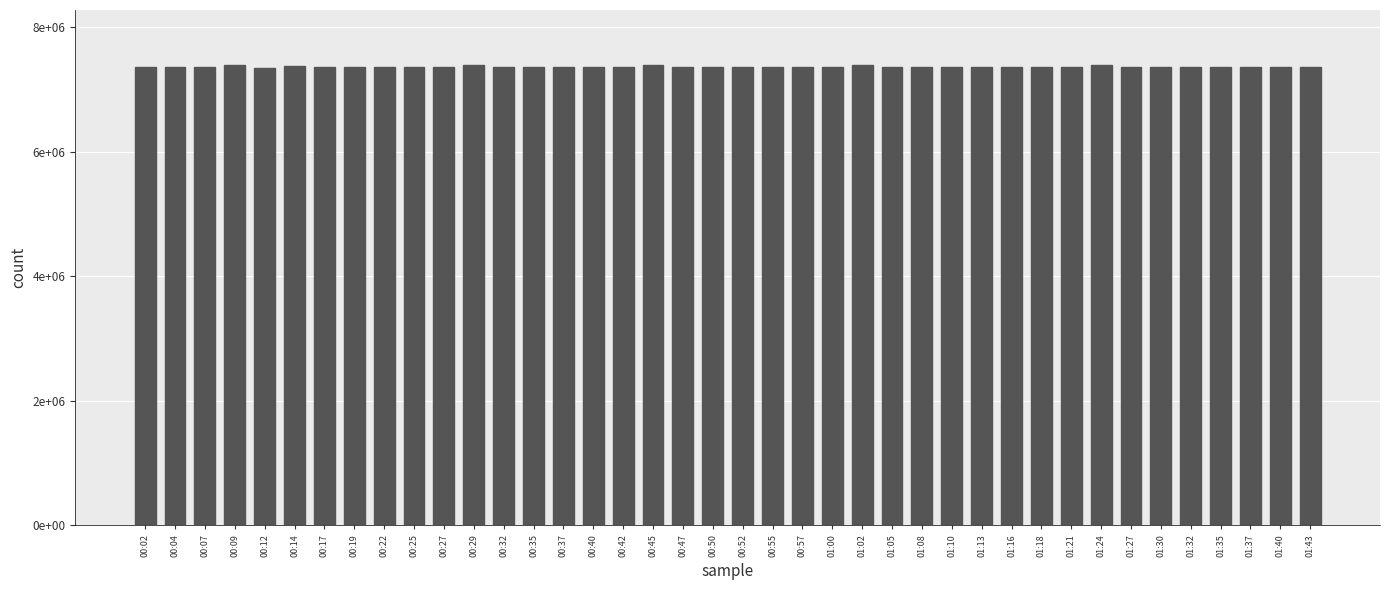

The value at 01:18 is 10044213. True or false?

False